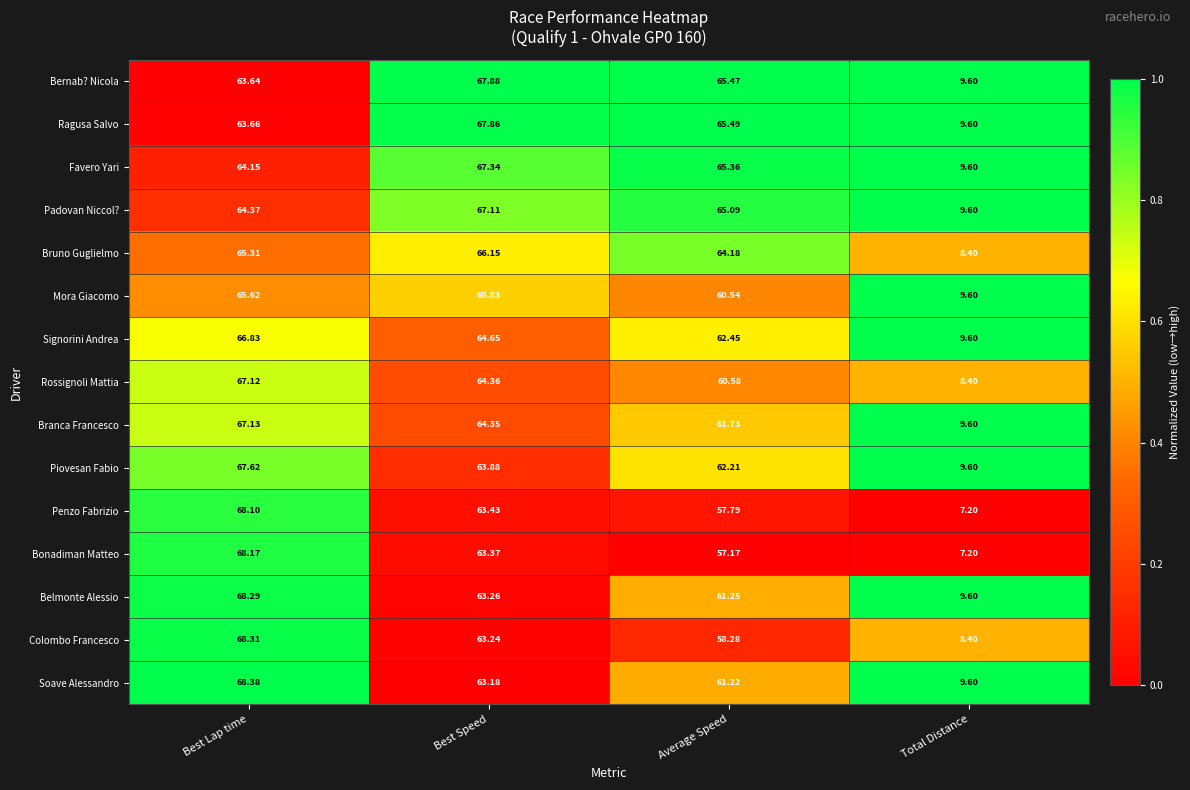

At which category is the sum across all series the highest?

Best Lap time